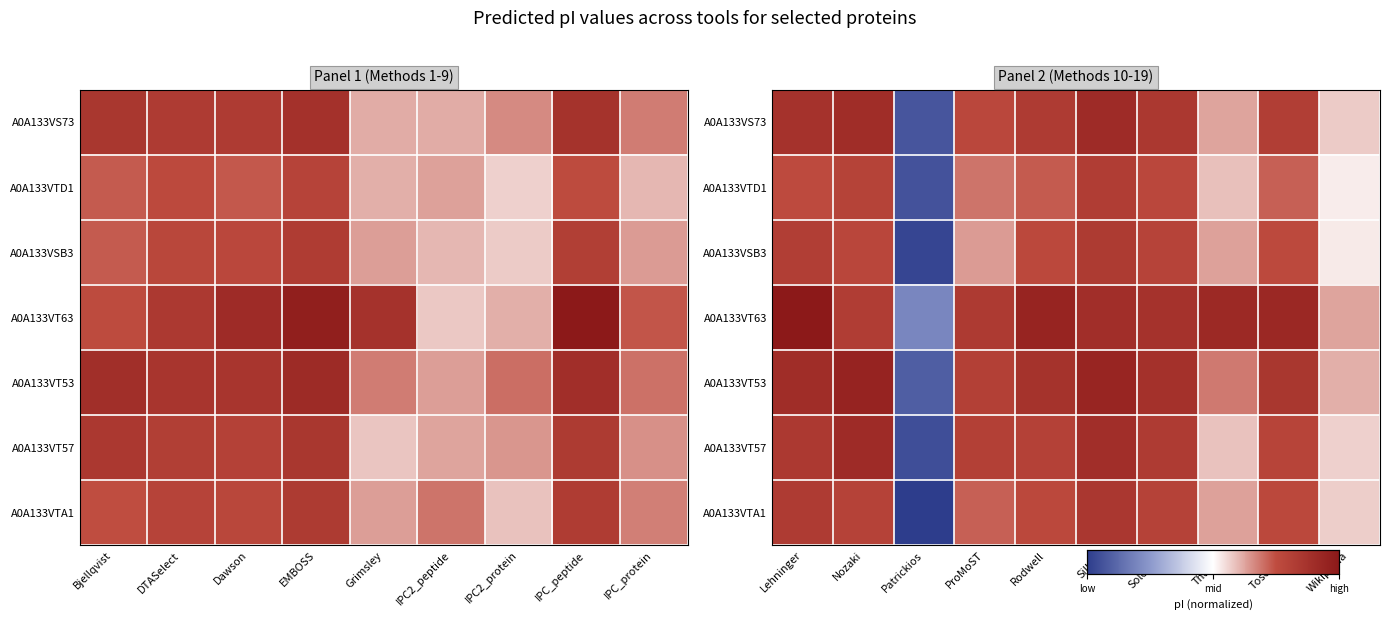

Is it true that A0A133VT57 equals 0.2 at ProMoST?

False